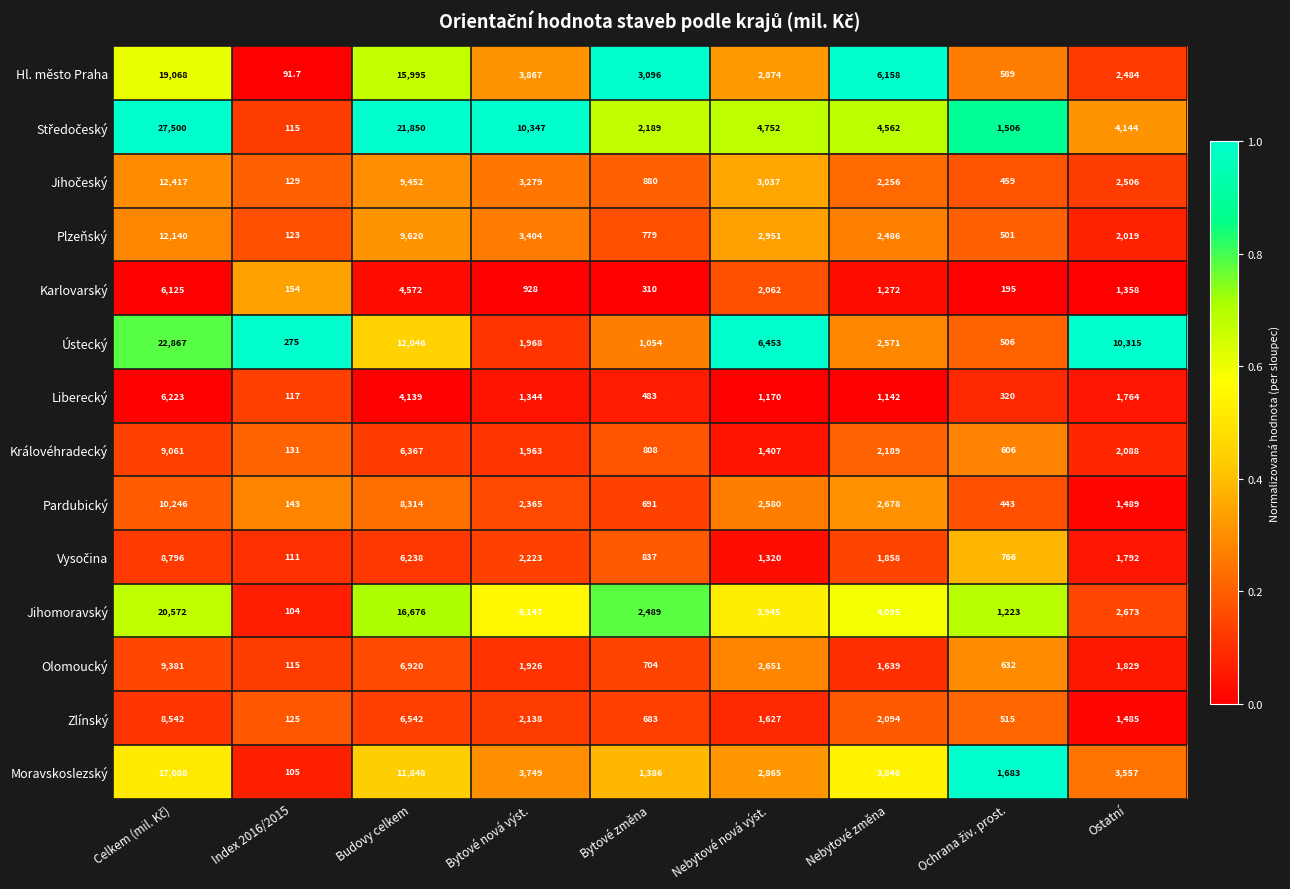

What is the average value of the Ústecký series?

6450.6